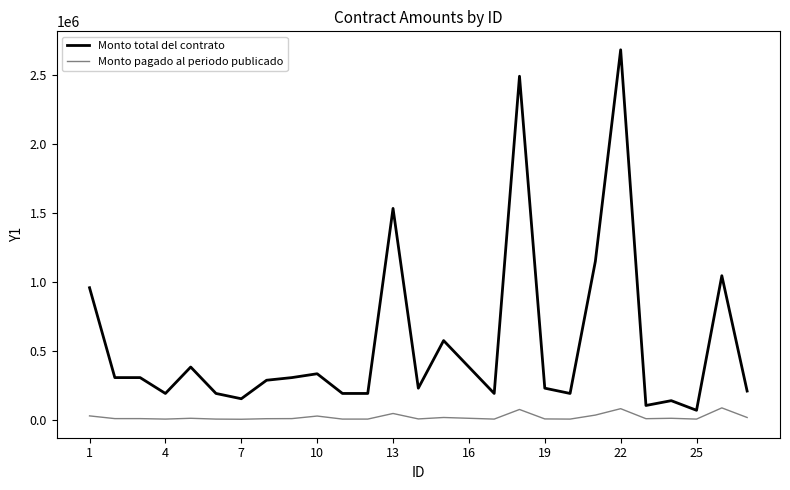

How many series are shown in this chart?

2